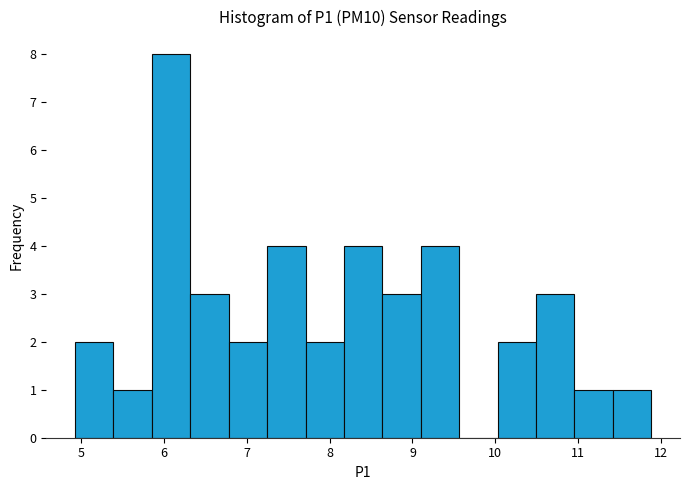

Over which range of the x-axis is the bar tallest?

5.9 to 6.3